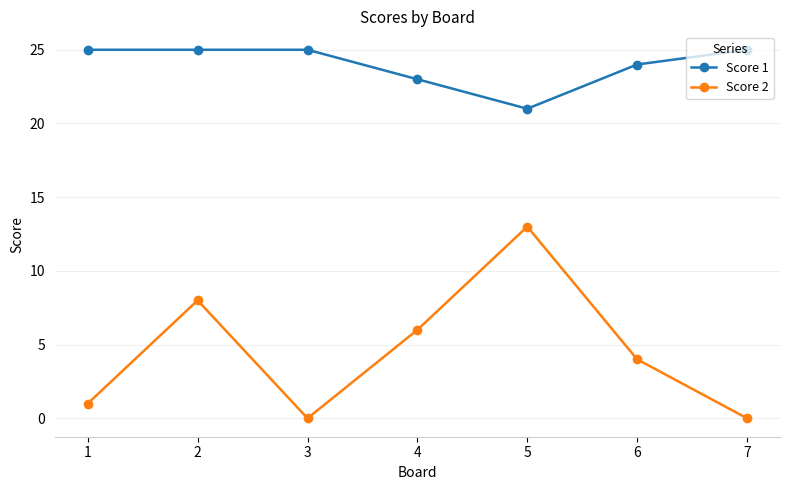

What is the total value across all series at 2?

33